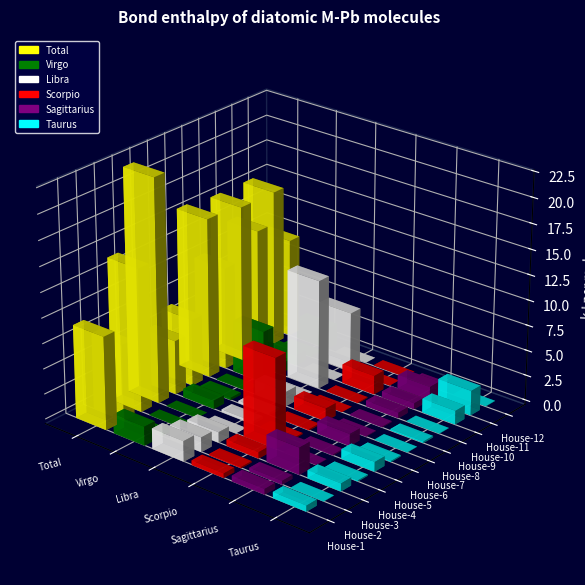

Which category has the highest value in the Virgo series?

House-8